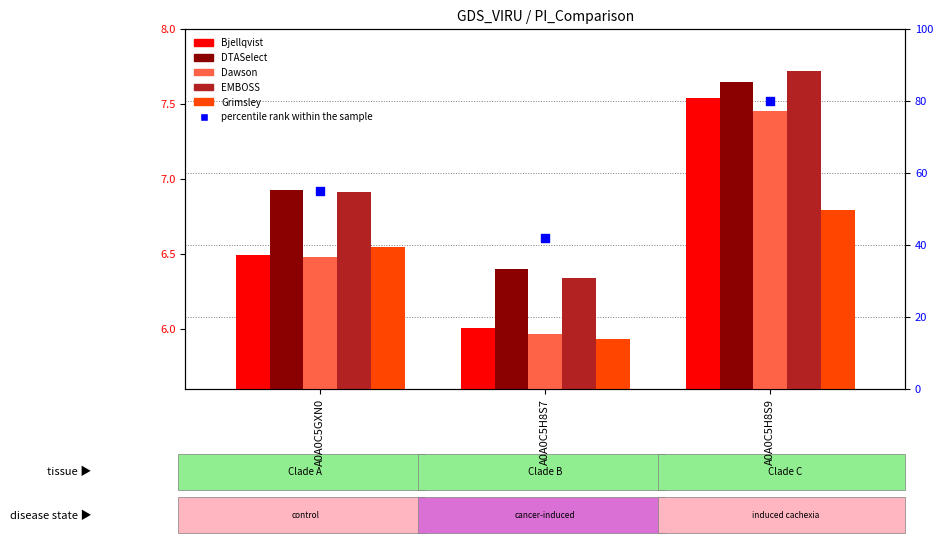

Which series has the largest Y range (max minus min)?

Bjellqvist